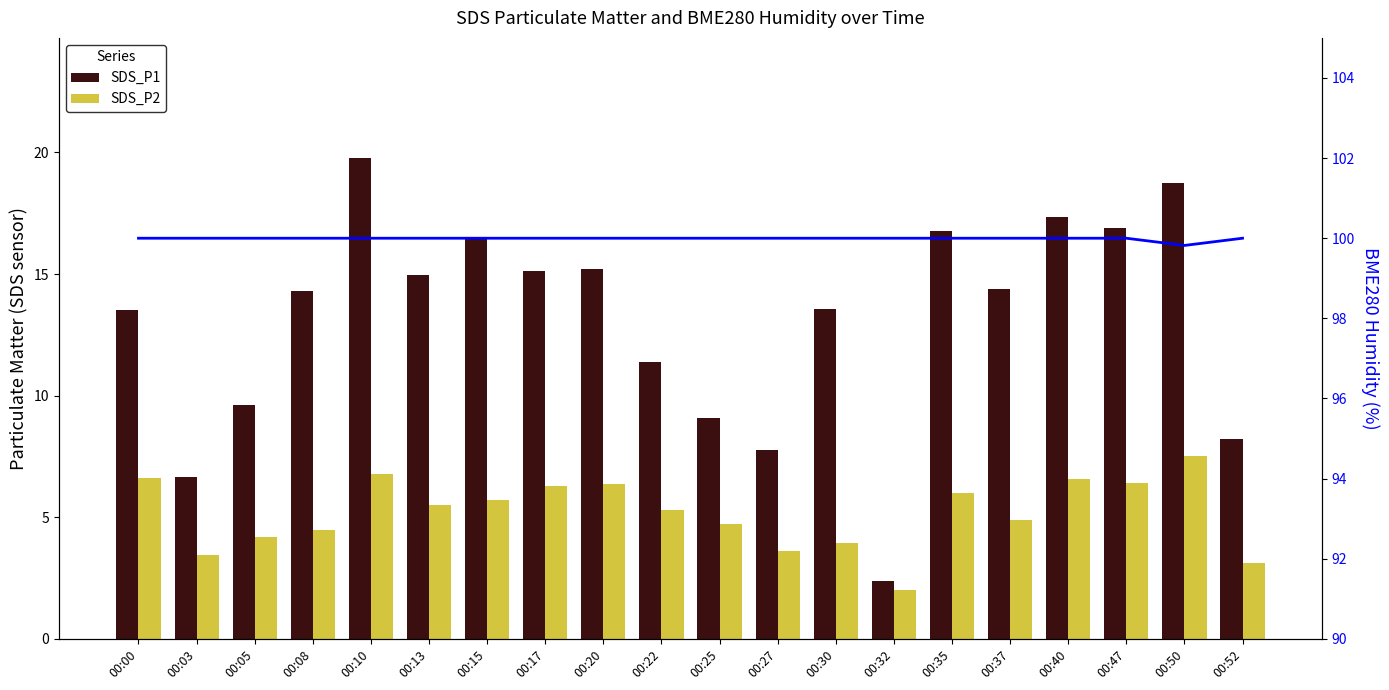

At how many categories does at least one series exceed 92?

20